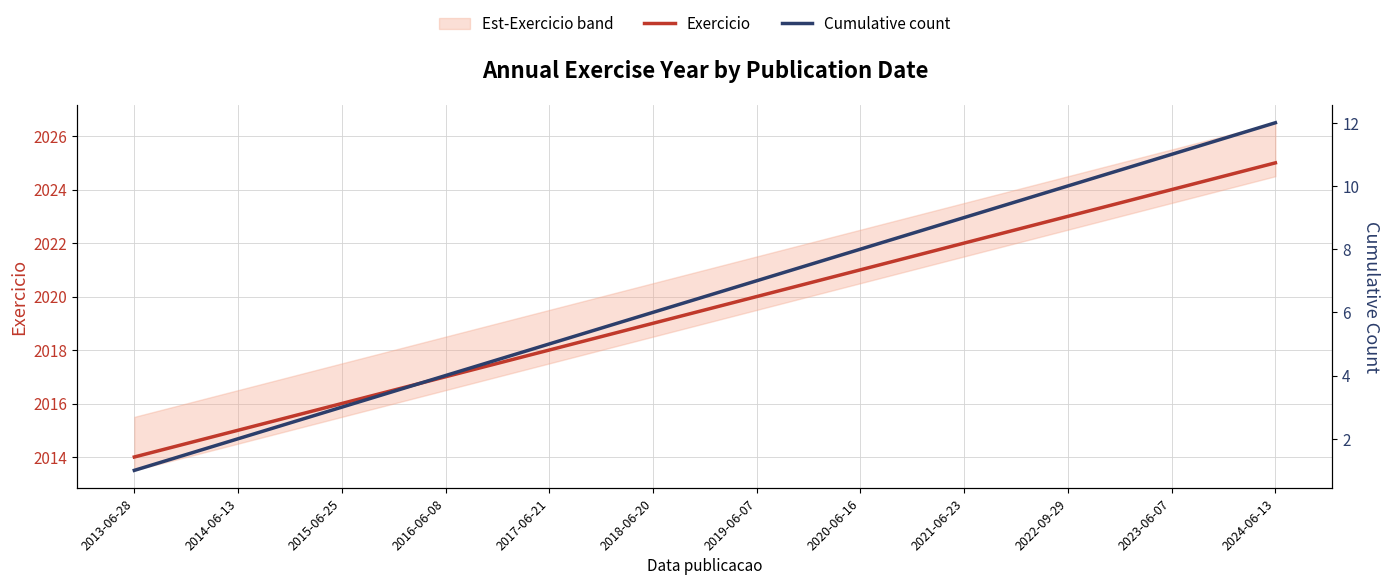

Reading left to right, what are all the values shown in this chart?

Exercicio: 2014	2015	2016	2017	2018	2019	2020	2021	2022	2023	2024	2025
Cumulative count: 1	2	3	4	5	6	7	8	9	10	11	12